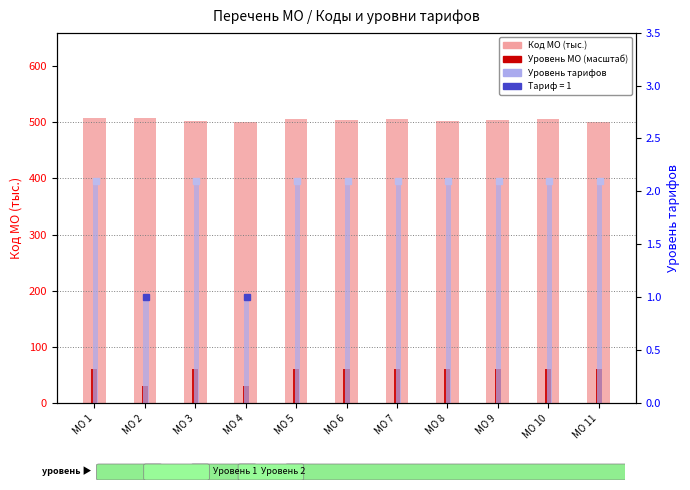

The Код МО (тыс.) series shows 506.0 at МО 5. True or false?

True